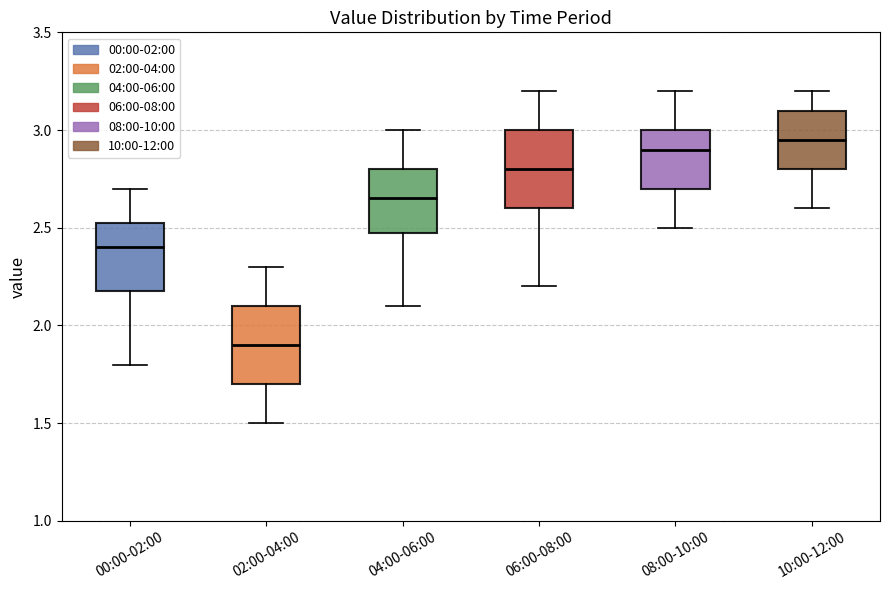

Reading left to right, read every box against the y-axis: the position of its median line, the range the box covers, and the ends of its whiskers. The values are not printed on the chart, so give them approximately, as read against the axis.

00:00-02:00: median 2.40, box 2.20 to 2.55, whiskers 1.80 to 2.70
02:00-04:00: median 1.90, box 1.70 to 2.10, whiskers 1.50 to 2.30
04:00-06:00: median 2.65, box 2.50 to 2.80, whiskers 2.10 to 3.00
06:00-08:00: median 2.80, box 2.60 to 3.00, whiskers 2.20 to 3.20
08:00-10:00: median 2.90, box 2.70 to 3.00, whiskers 2.50 to 3.20
10:00-12:00: median 2.95, box 2.80 to 3.10, whiskers 2.60 to 3.20